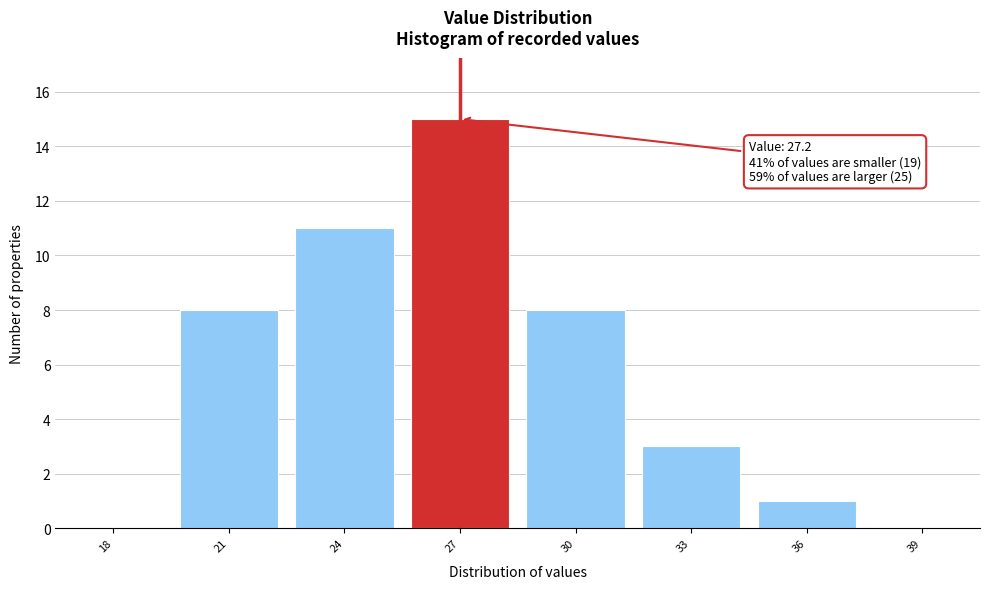

Reading right to left, list all the values displayed in this chart.

39=0	36=1	33=3	30=8	27=15	24=11	21=8	18=0